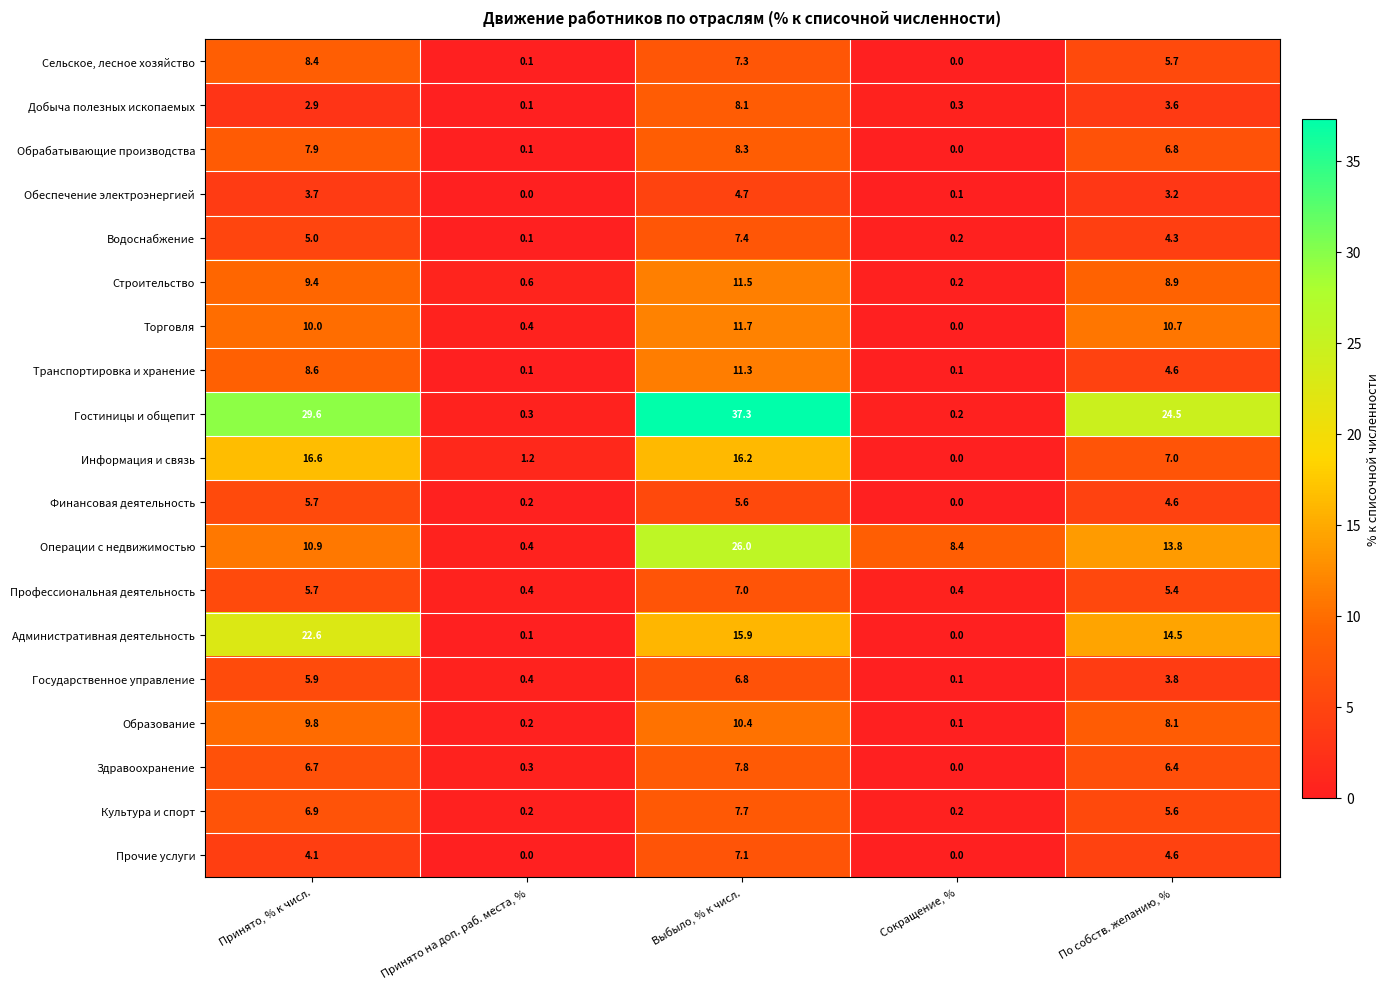

Rank the series by their maximum value, from highest to lowest.

Гостиницы и общепит, Операции с недвижимостью, Административная деятельность, Информация и связь, Торговля, Строительство, Транспортировка и хранение, Образование, Сельское, лесное хозяйство, Обрабатывающие производства, Добыча полезных ископаемых, Здравоохранение, Культура и спорт, Водоснабжение, Прочие услуги, Профессиональная деятельность, Государственное управление, Финансовая деятельность, Обеспечение электроэнергией